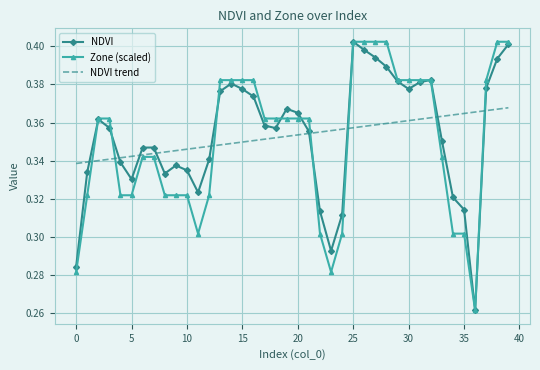

What are all the series names shown in the legend?

NDVI, Zone (scaled), NDVI trend